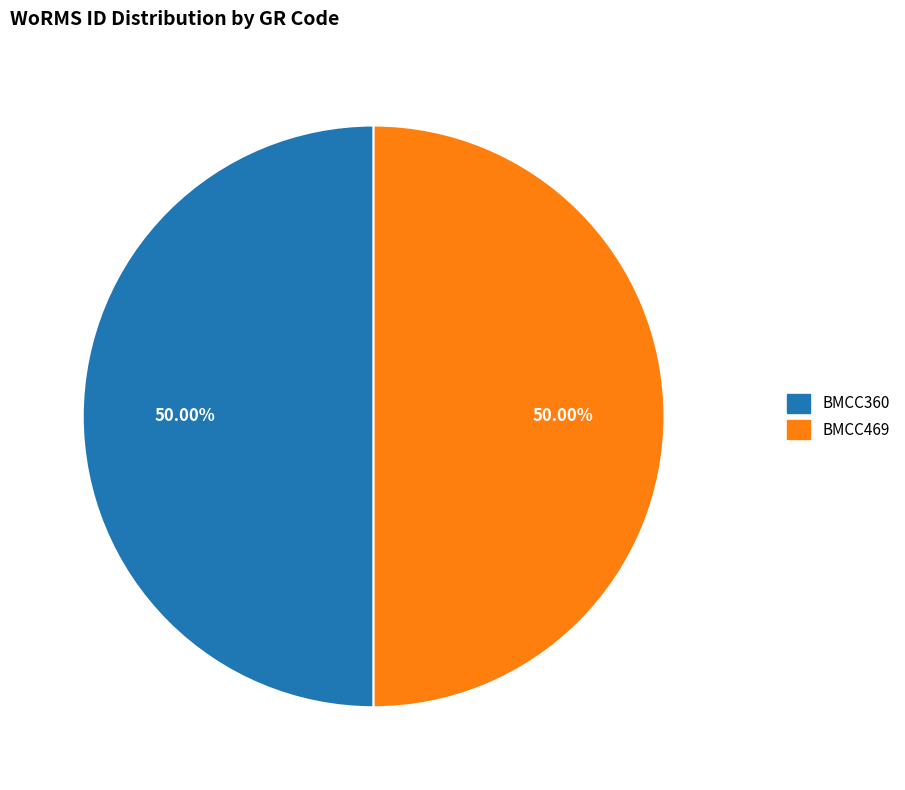

To the nearest percent, what is the combined percentage of BMCC469 and BMCC360?

100%